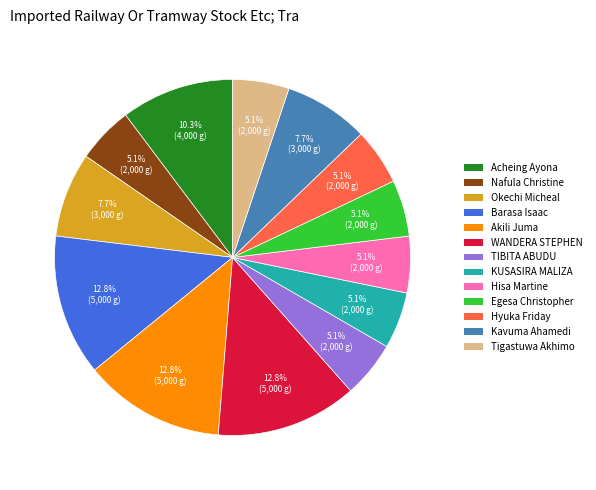

Which has a higher value, Acheing Ayona or Akili Juma?

Akili Juma